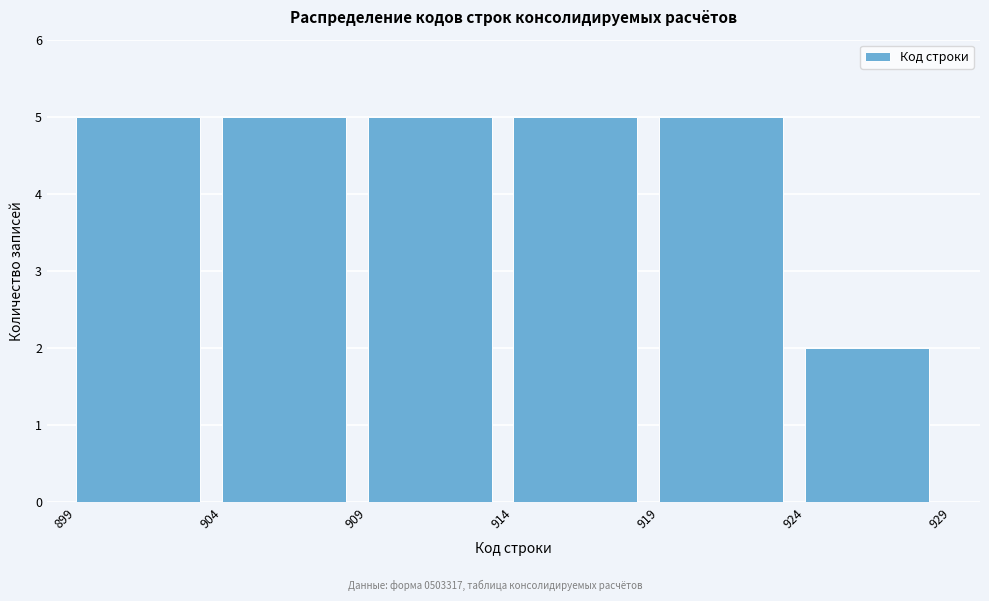

Reading left to right, transcribe this chart: for each bar, give the range it covers on the x-axis and its height. The values are not printed on the chart, so give them approximately, as read against the axis.

899 to 904: 5
904 to 909: 5
909 to 914: 5
914 to 919: 5
919 to 924: 5
924 to 929: 2